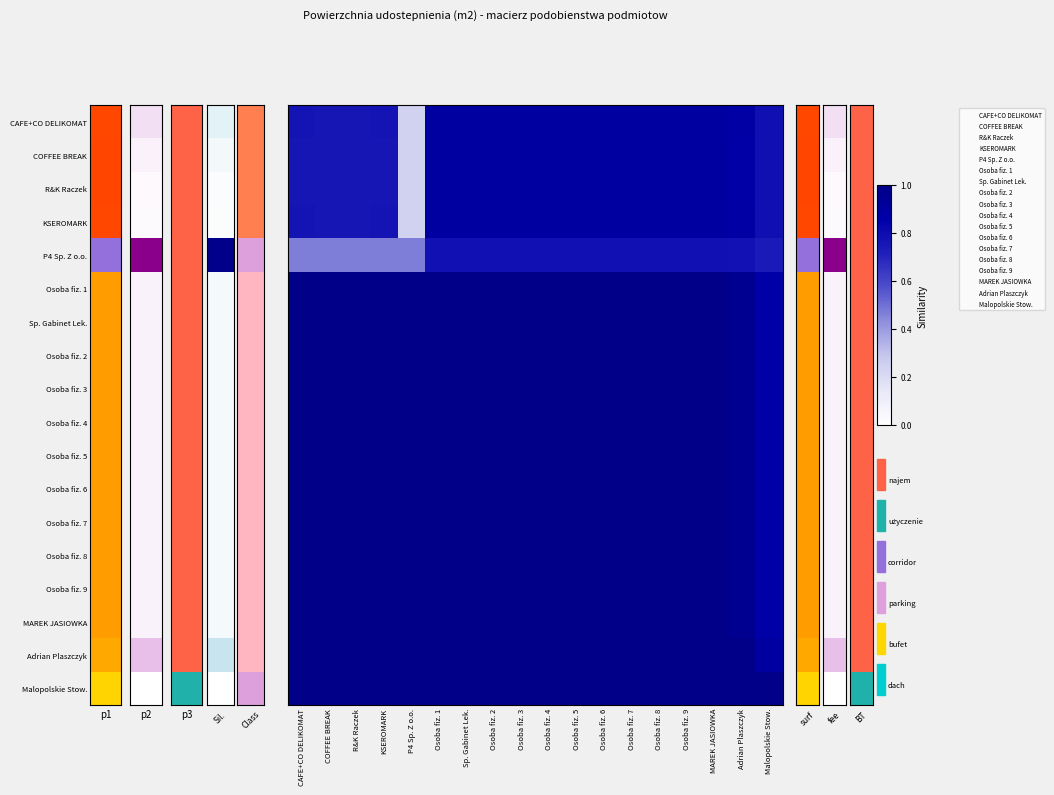

Rank the series at Osoba fiz. 6 from lowest to highest value.

P4 Sp. Z o.o., COFFEE BREAK, R&K Raczek, CAFE+CO DELIKOMAT, KSEROMARK, Osoba fiz. 1, Sp. Gabinet Lek., Osoba fiz. 2, Osoba fiz. 3, Osoba fiz. 4, Osoba fiz. 5, Osoba fiz. 6, Osoba fiz. 7, Osoba fiz. 8, Osoba fiz. 9, MAREK JASIOWKA, Adrian Plaszczyk, Malopolskie Stow.